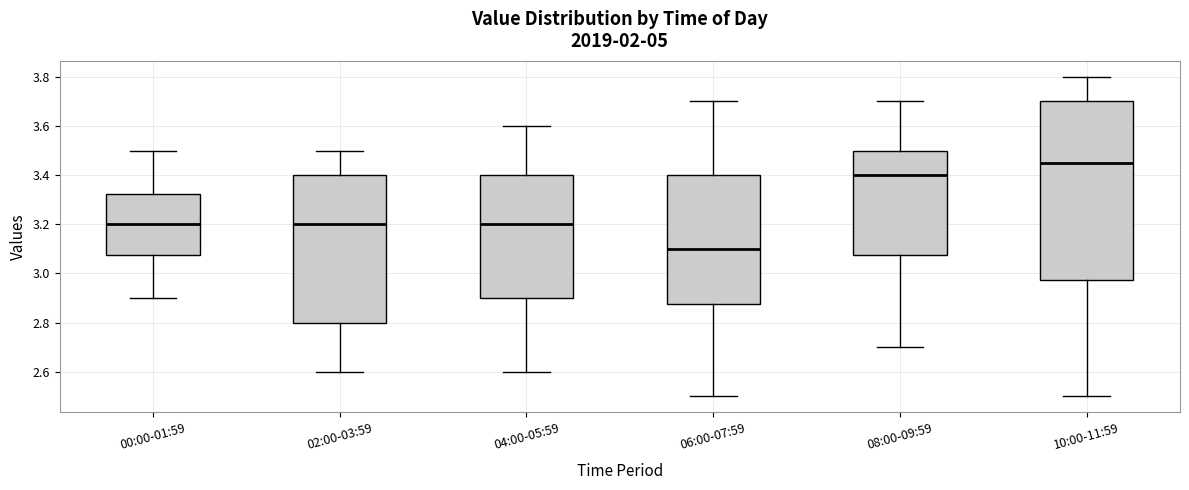

Which box has the highest median line?

10:00-11:59